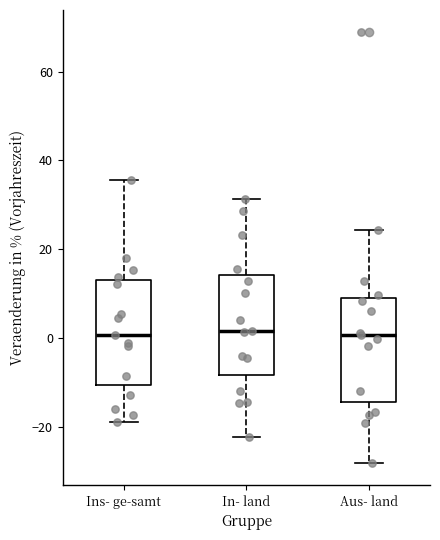

Where is the lower edge of the box for Aus- land on the y-axis? The values are not printed on the chart, so give them approximately, as read against the axis.

-14